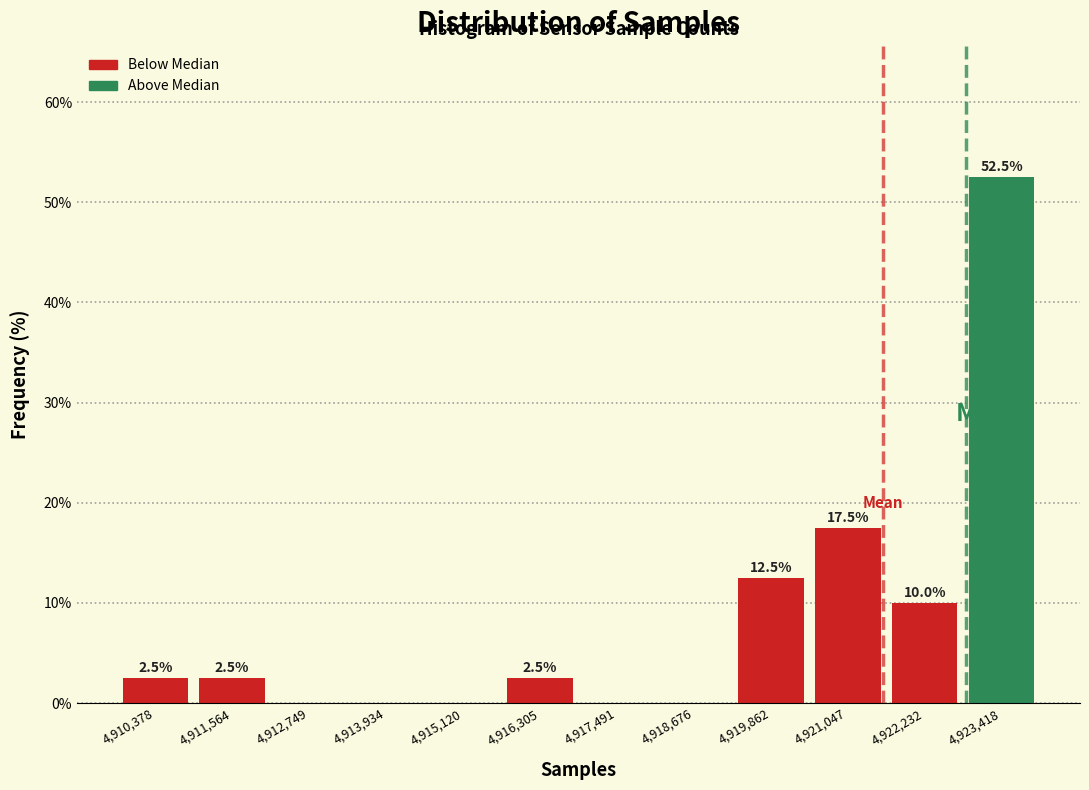

Over which range of the x-axis is the bar tallest?

4922800 to 4924000